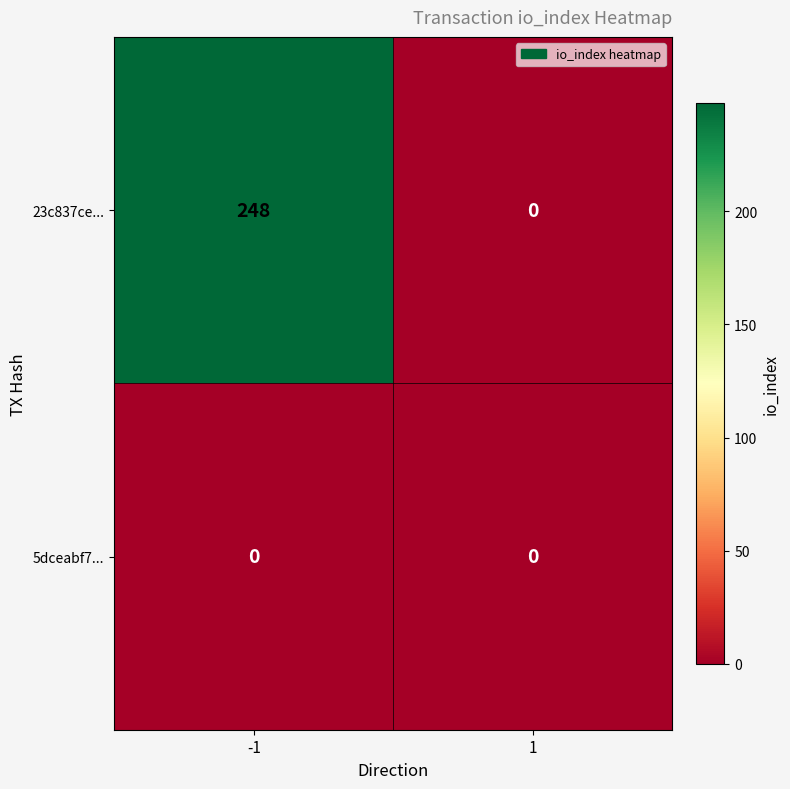

What is the maximum value shown in the chart?

248